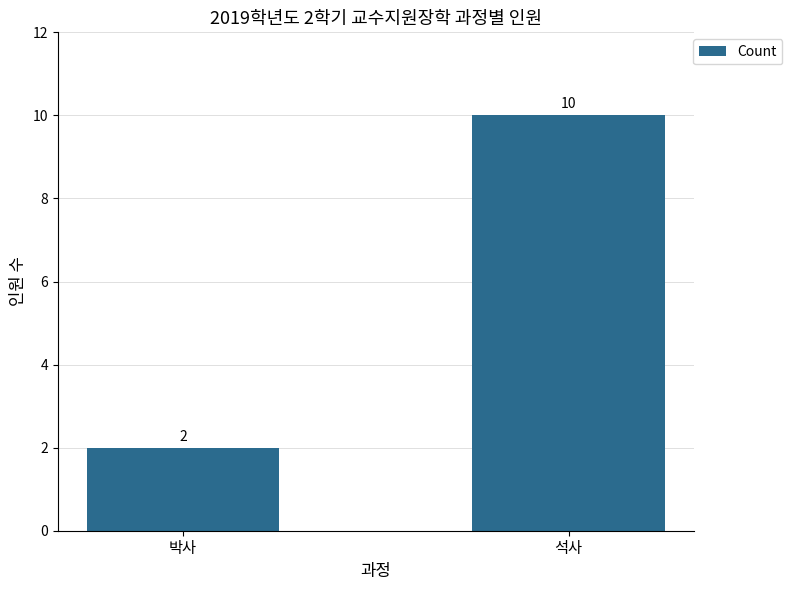

Reading left to right, what are all the values shown in this chart?

박사=2	석사=10